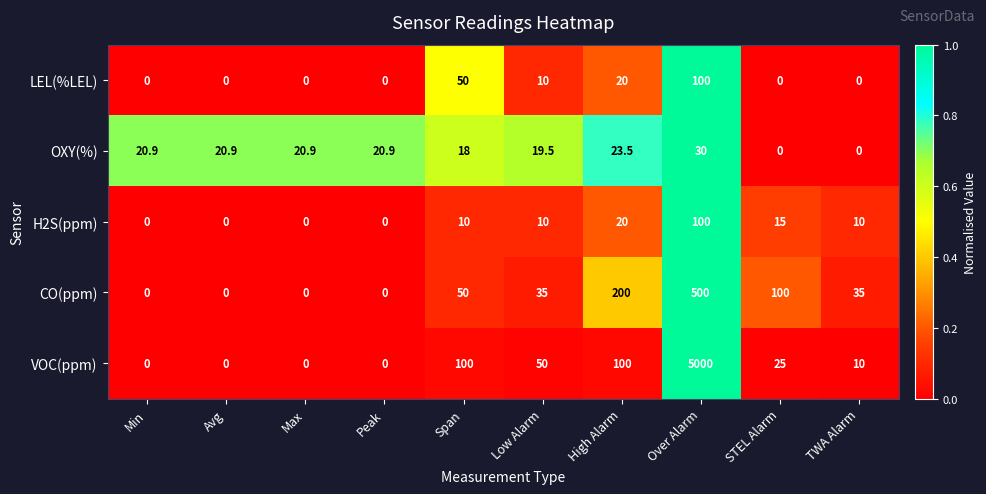

Which series has the largest total across all categories?

VOC(ppm)